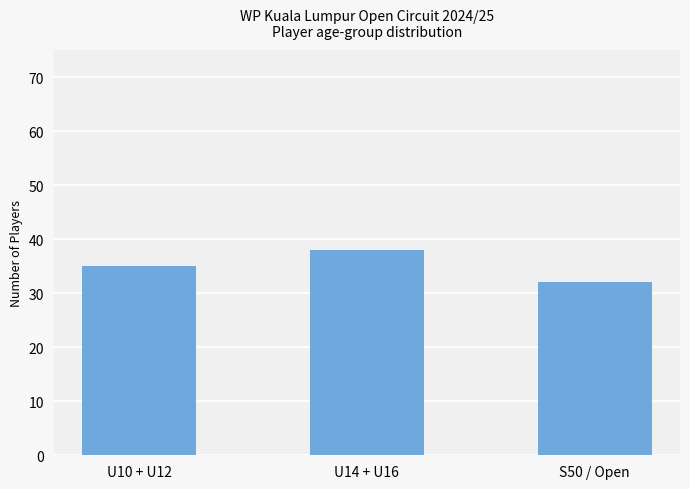

List the labels in order of value, smallest first.

S50 / Open, U10 + U12, U14 + U16